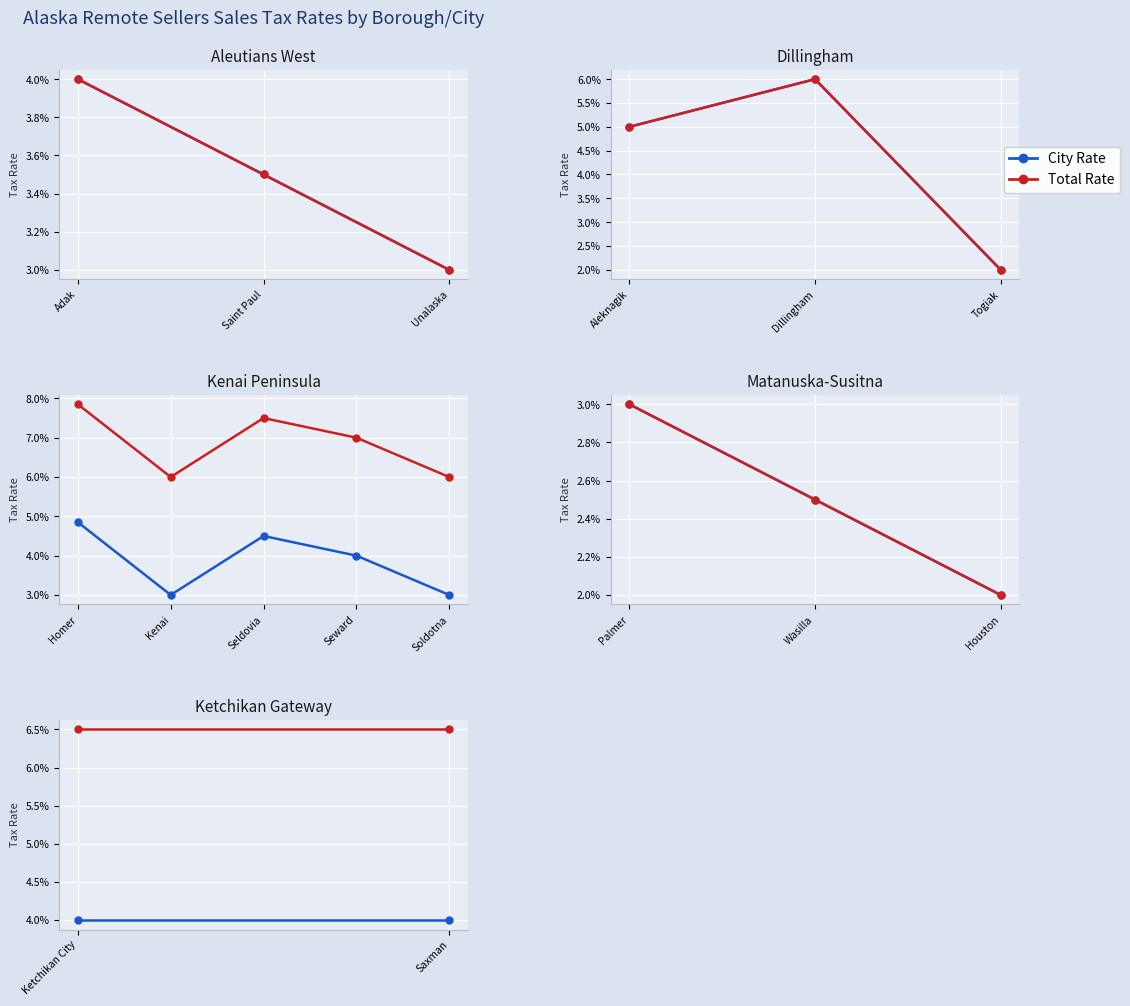

What is the sum of the Total Rate values at Ketchikan City and Saxman?

0.1